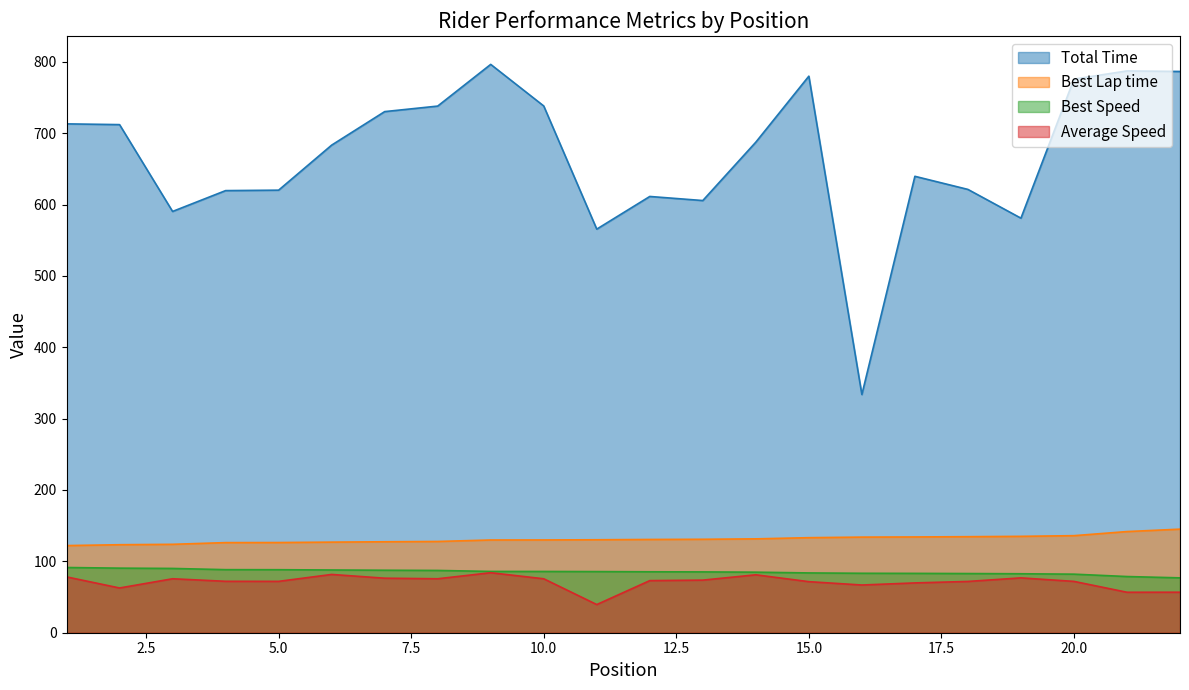

True or false: Best Lap time and Total Time intersect in this chart.

False